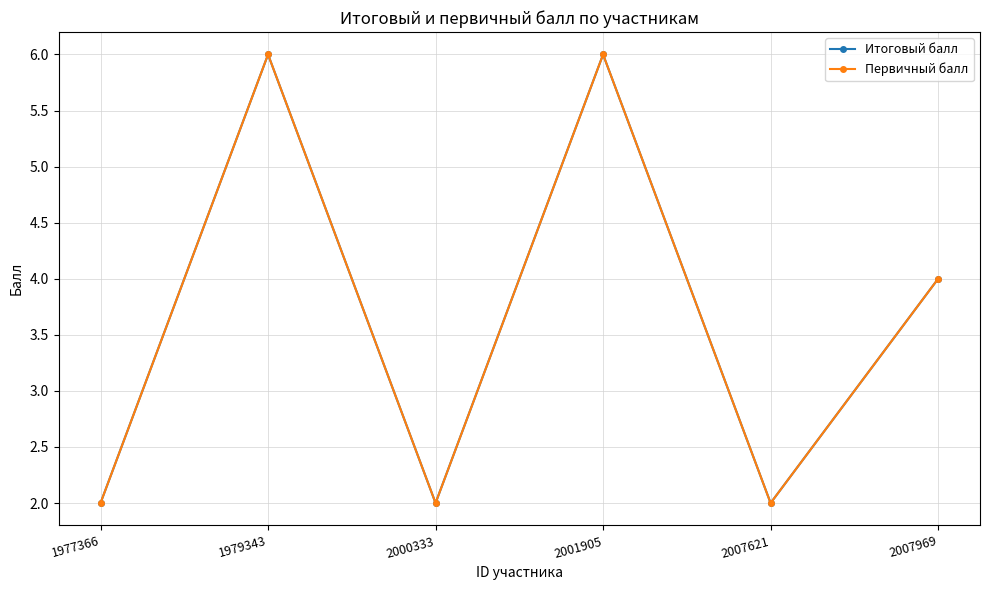

In Первичный балл, how many points are lower than both neighbors (excluding endpoints)?

2